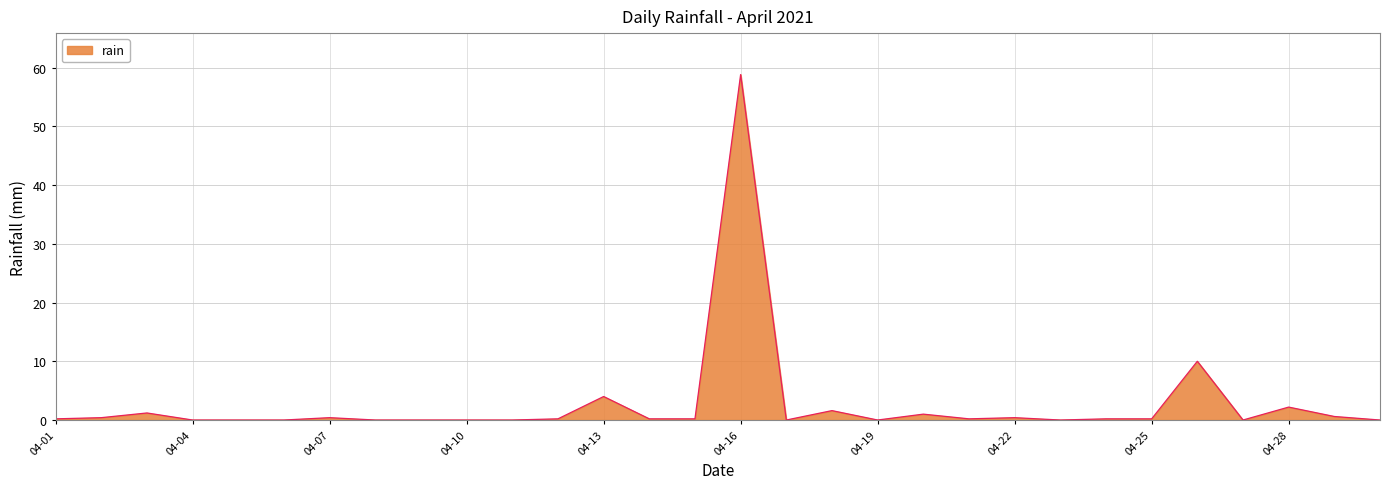

What is the maximum value shown in the chart?

58.8